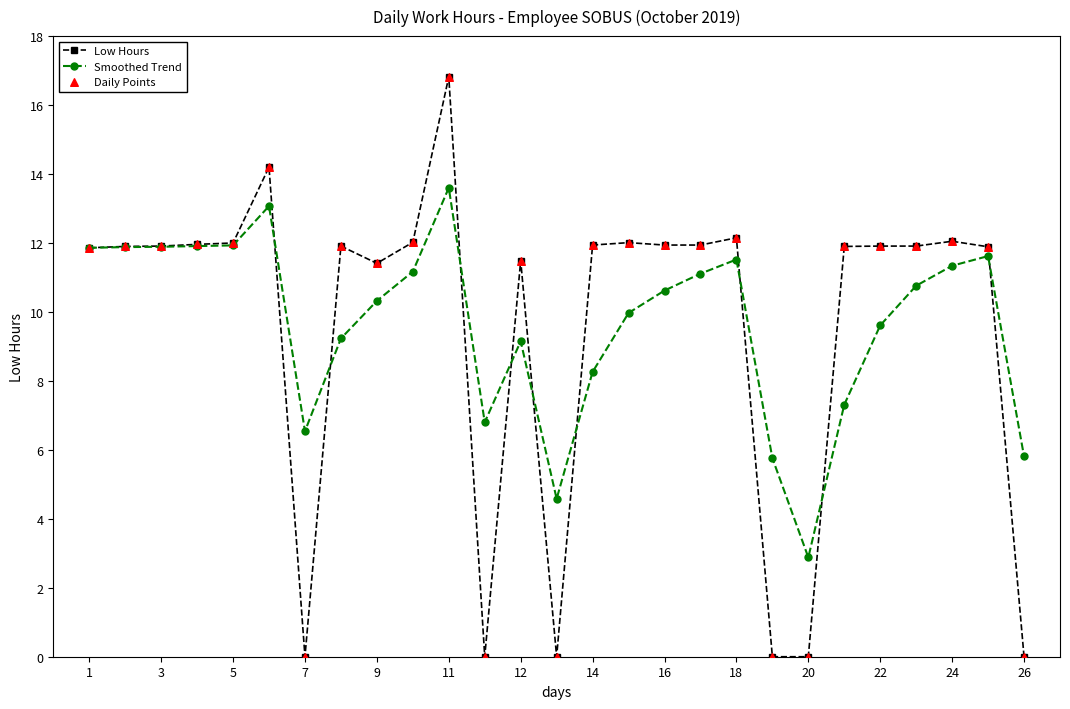

Which series has the widest spread of values?

Low Hours